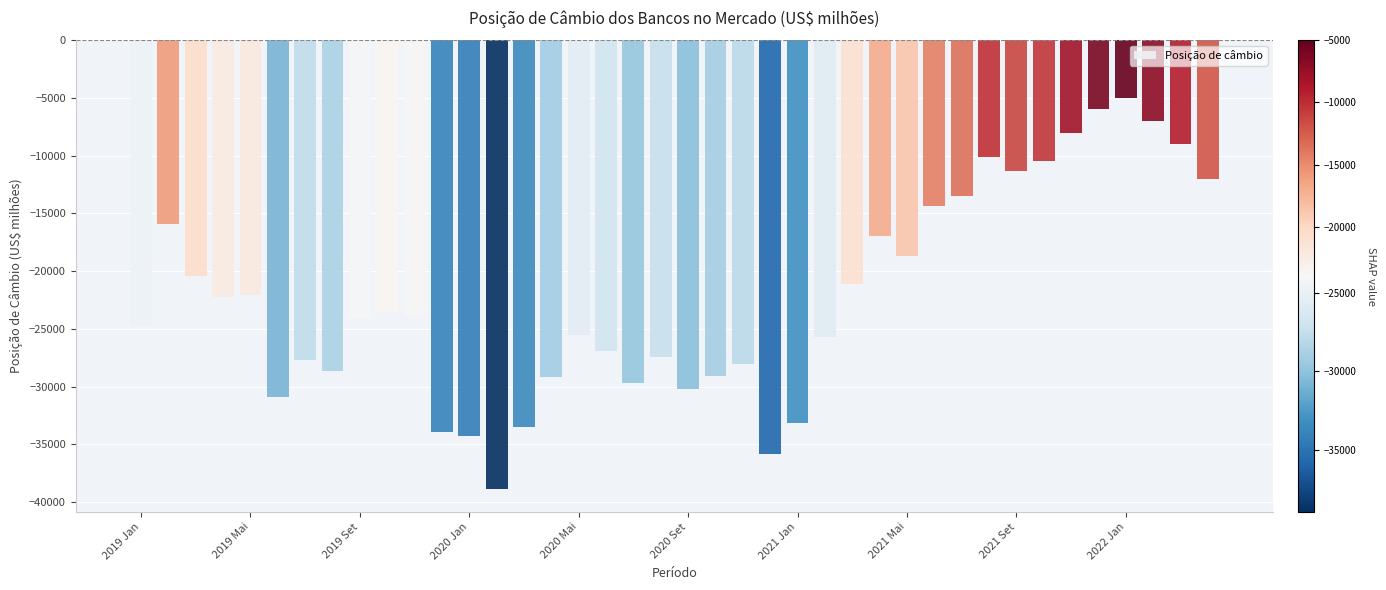

What is the greatest value displayed?

-5000.0